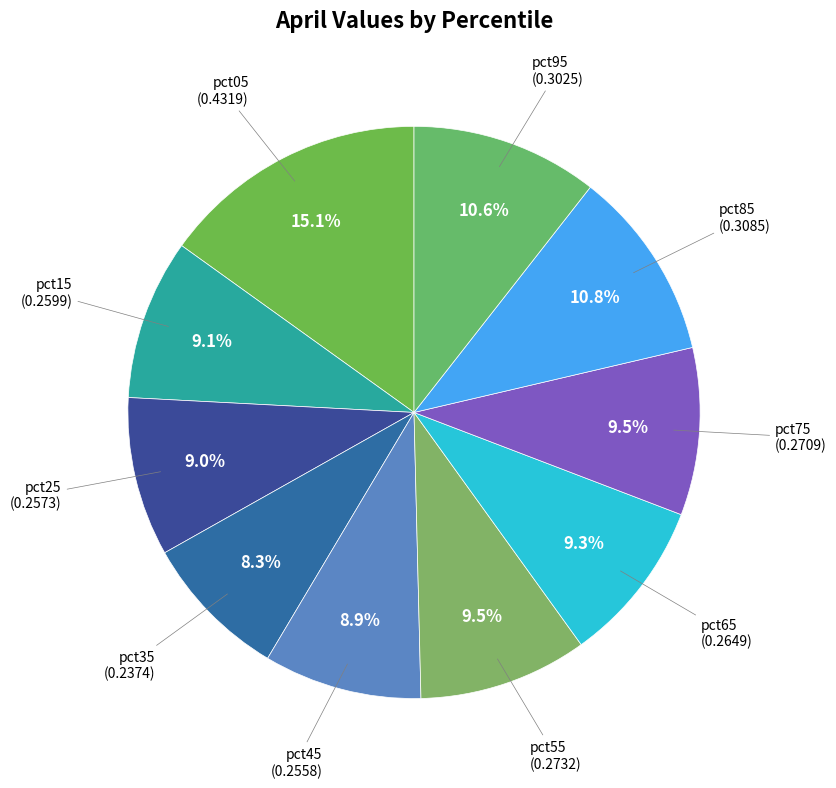

To the nearest percent, what is the average slice percentage?

10%